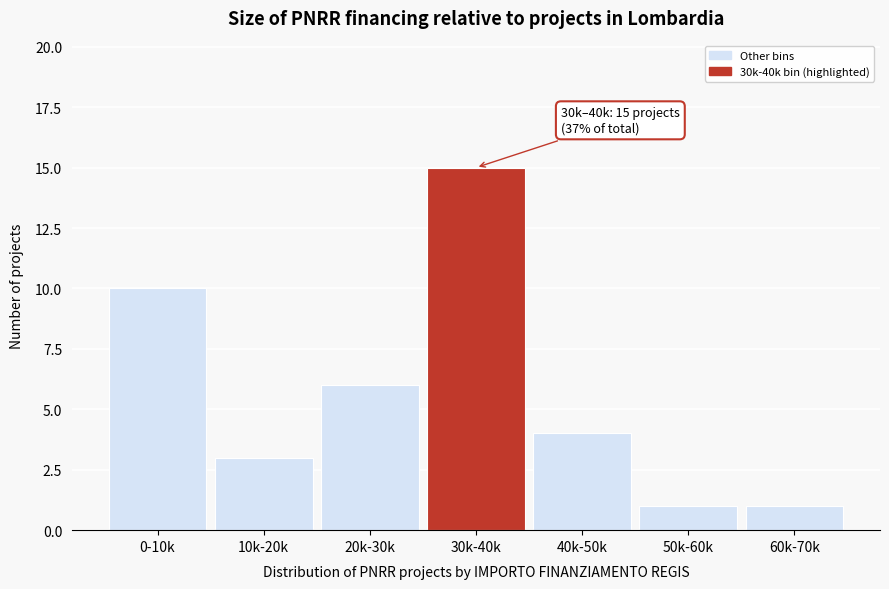

Reading right to left, extract all data points from this chart.

60k-70k=1	50k-60k=1	40k-50k=4	30k-40k=15	20k-30k=6	10k-20k=3	0-10k=10